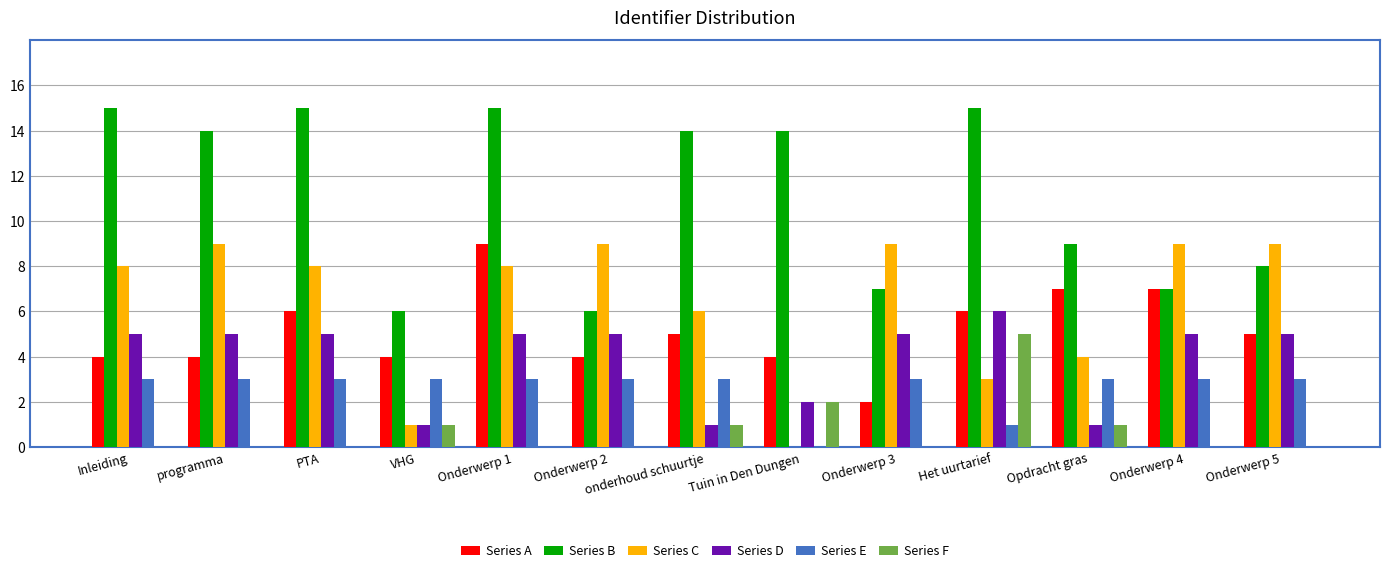

Between onderhoud schuurtje and Onderwerp 3, which series saw the biggest shift?

Series B